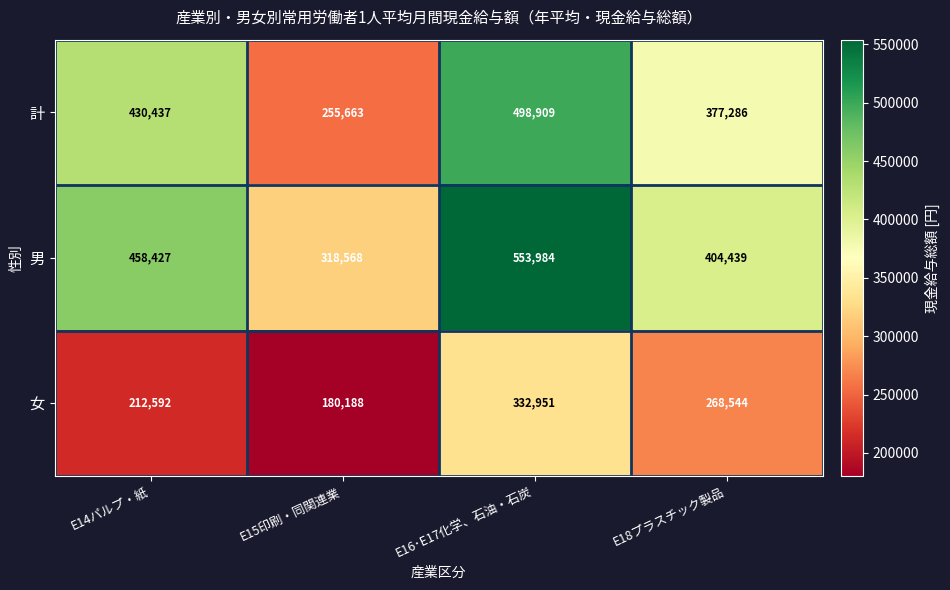

At which category does the chart reach its minimum across all series?

E15印刷・同関連業